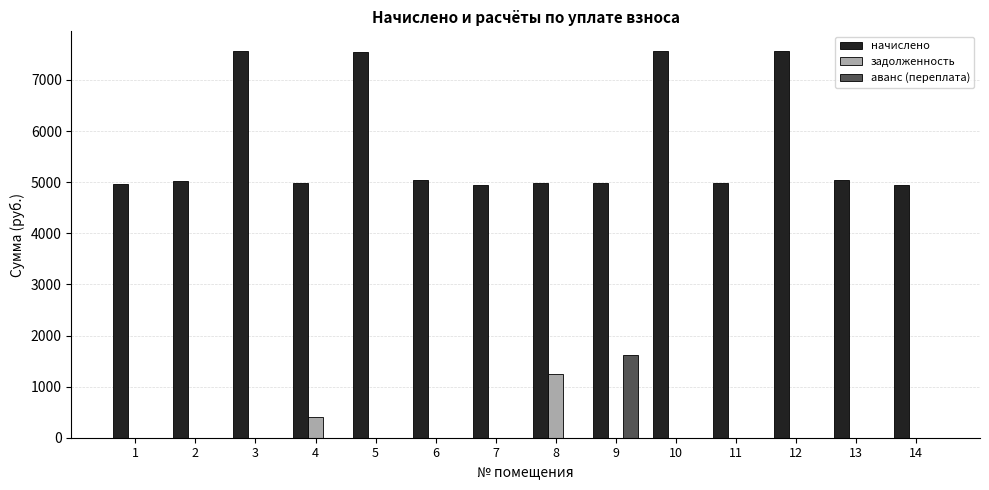

Which series changed the most between 12 and 13?

начислено